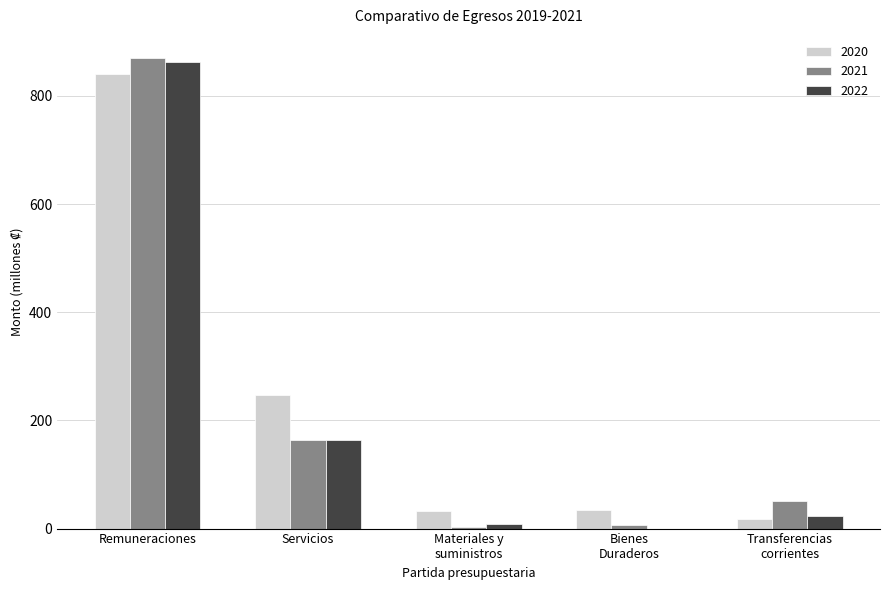

What is the sum of all 2021 values?

1093.2